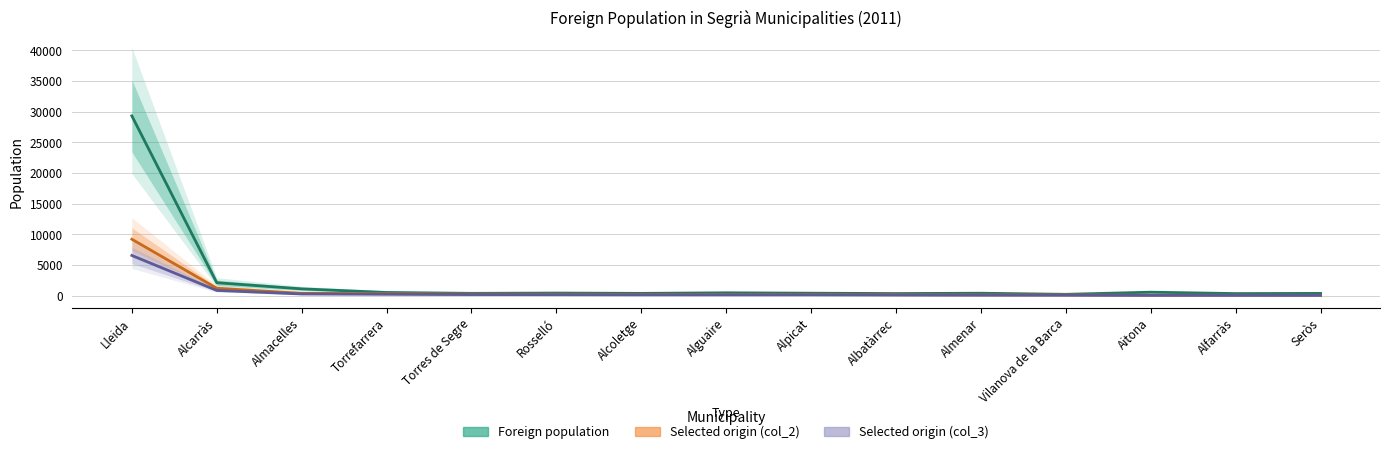

What is the spread (max minus min) of values at Alguaire?

330